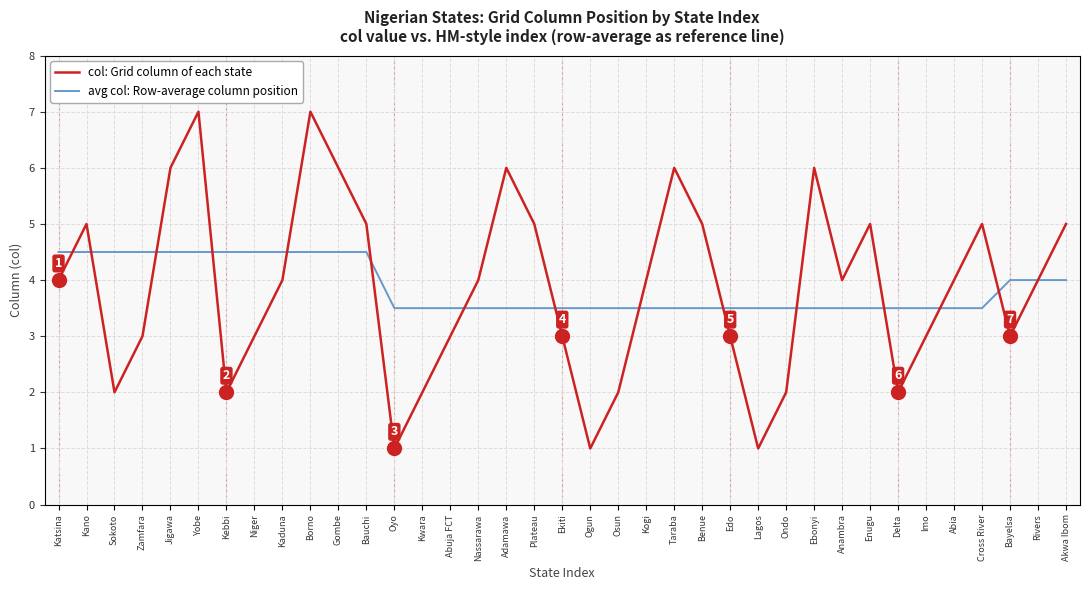

Is the value of avg col: Row-average column position at Nassarawa greater than the value of col: Grid column of each state at Jigawa?

No